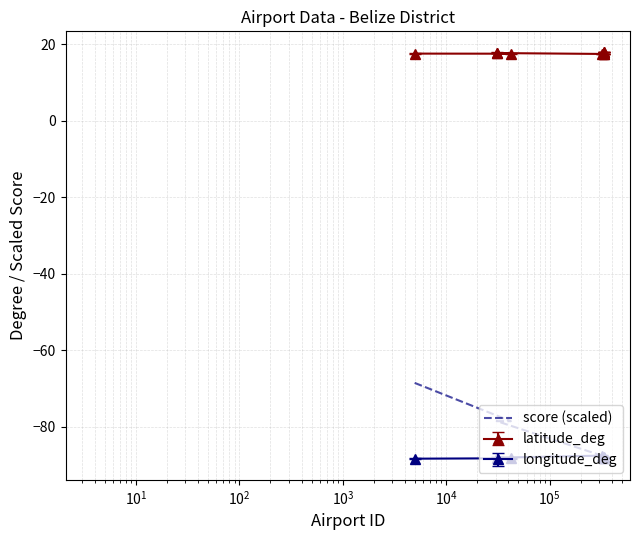

What is the label of the 6th point from the left?

$\mathdefault{10^{4}}$